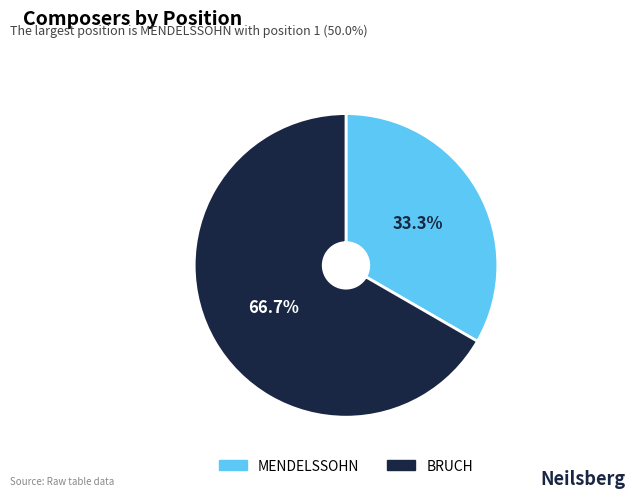

What is the ratio of the value at BRUCH to the value at MENDELSSOHN?

2.0